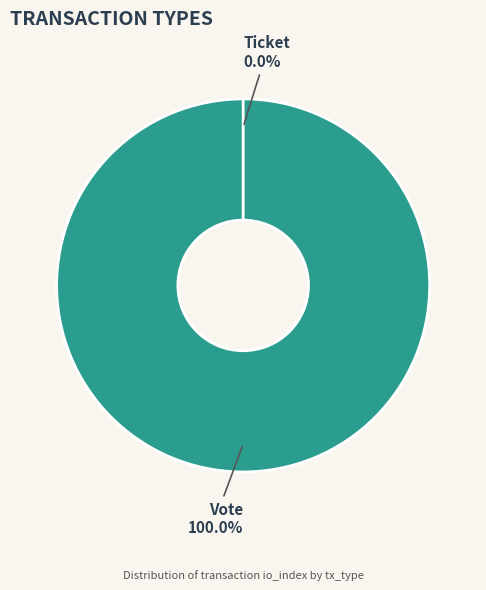

How many slices are in this pie chart?

2